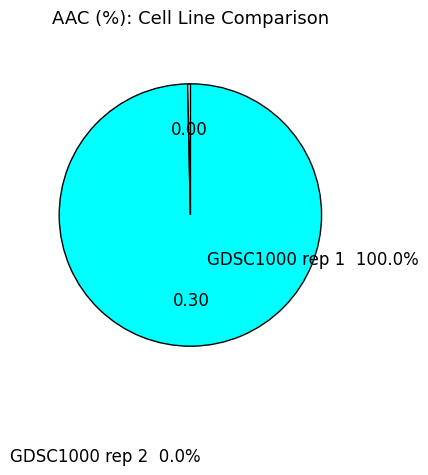

Do GDSC1000 rep 1 and GDSC1000 rep 2 together represent more than half of the pie?

Yes